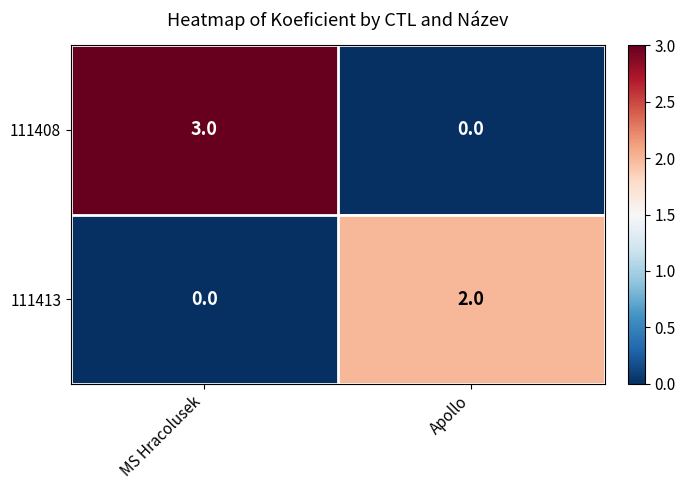

List the series in order of their peak value, highest first.

111408, 111413